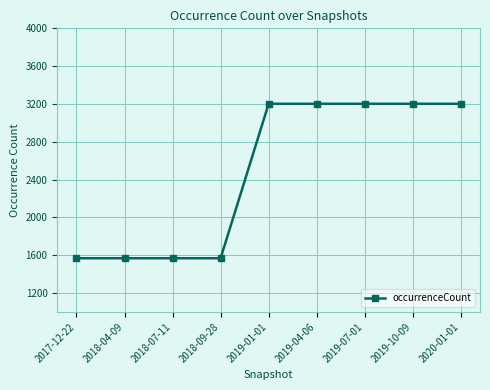

What is the greatest value displayed?

3202